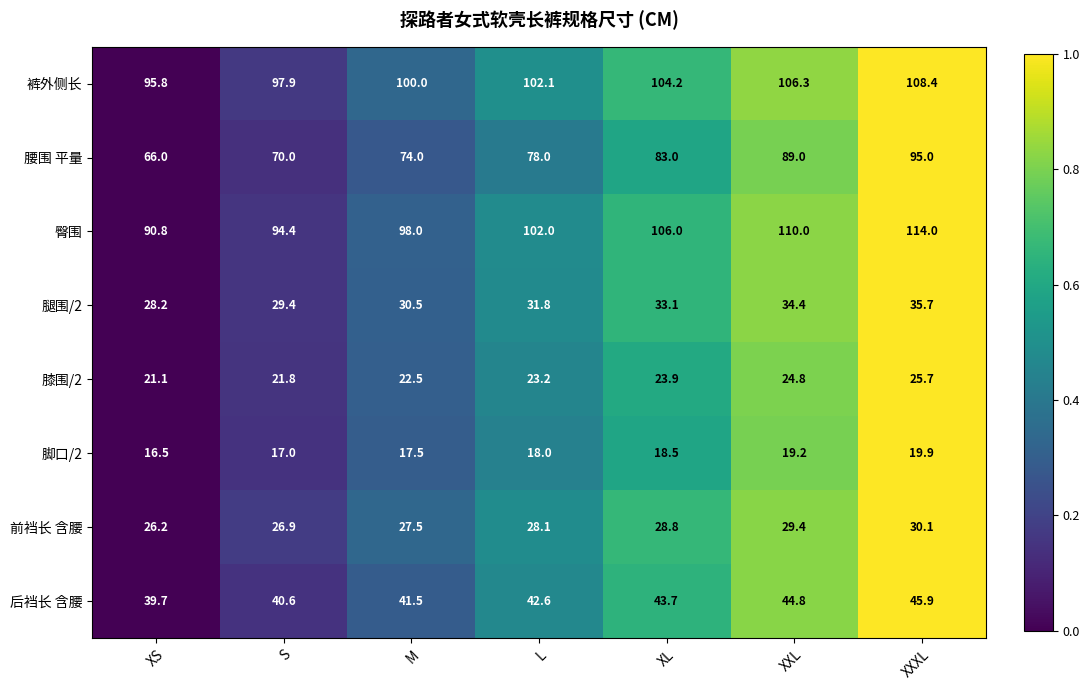

How many categories are shown in the chart?

7